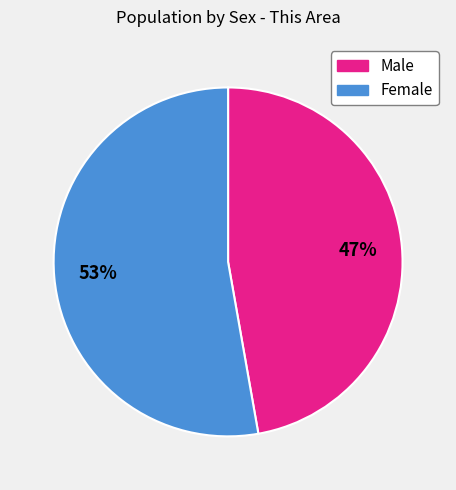

Does any single category account for the majority?

Yes